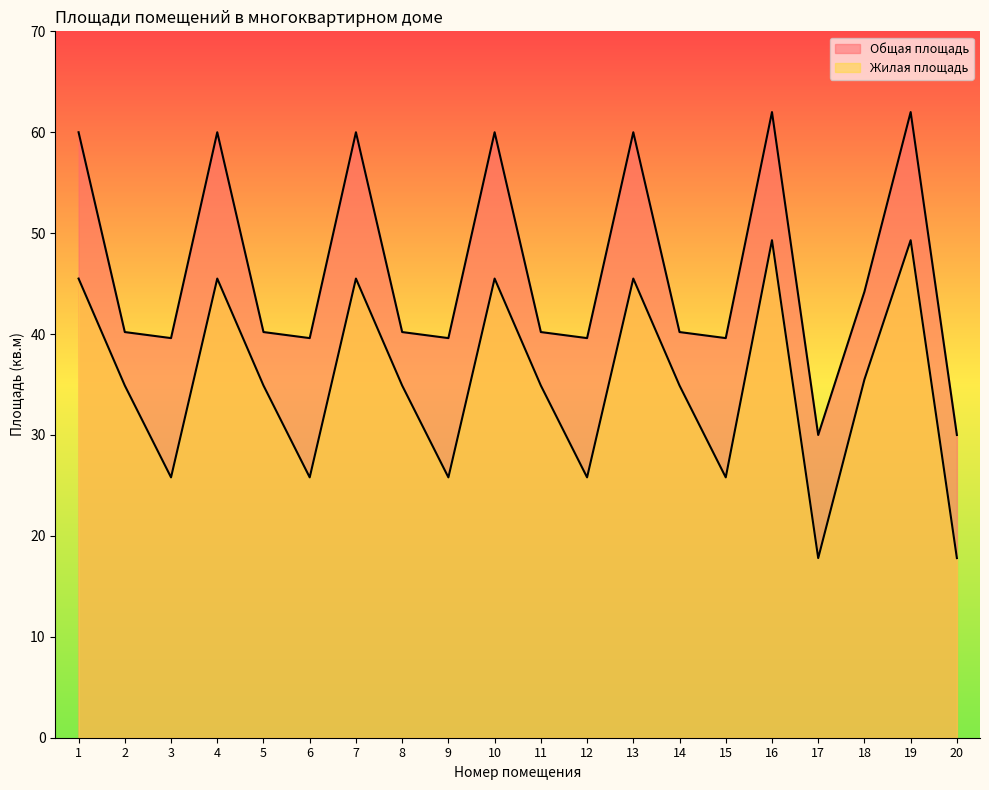

In Жилая площадь, how many points are higher than both neighbors (excluding endpoints)?

6